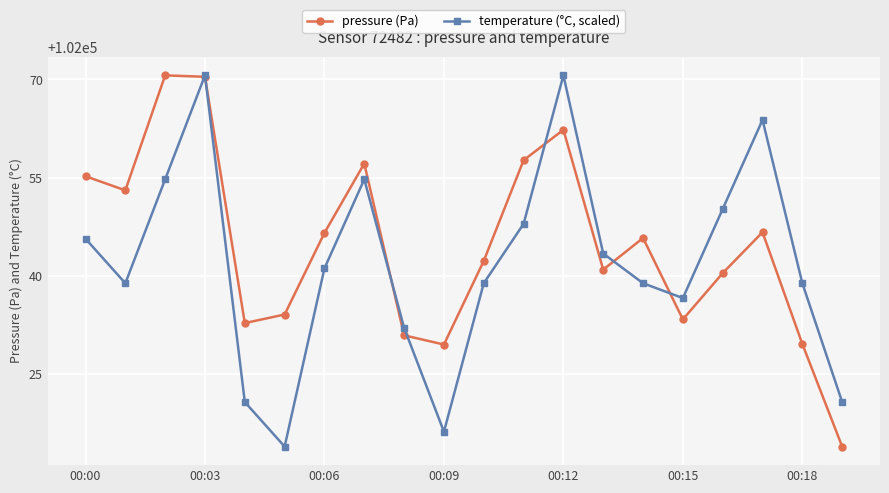

List the series in order of their overall mean, lowest first.

temperature (°C, scaled), pressure (Pa)